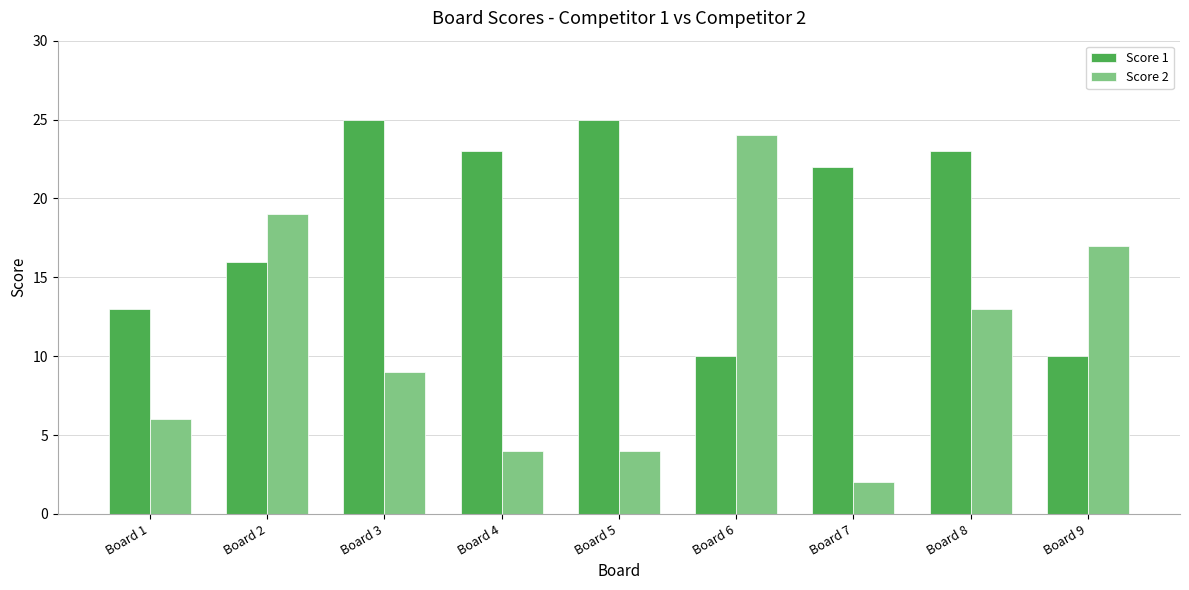

The Score 1 series shows 22 at Board 7. True or false?

True